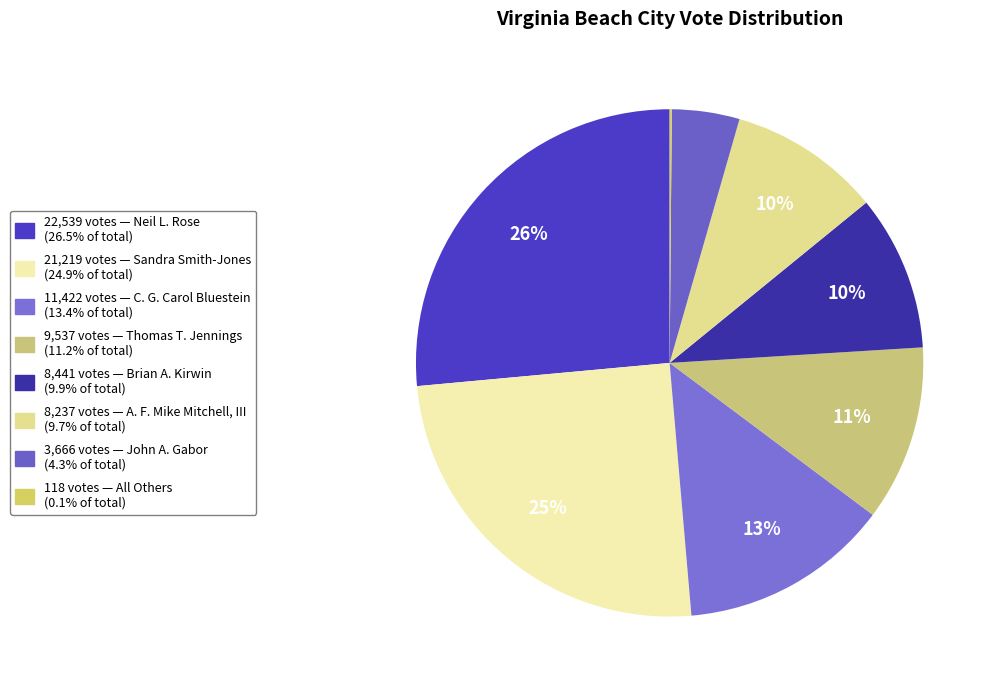

To the nearest percent, what is the average slice percentage?

12%